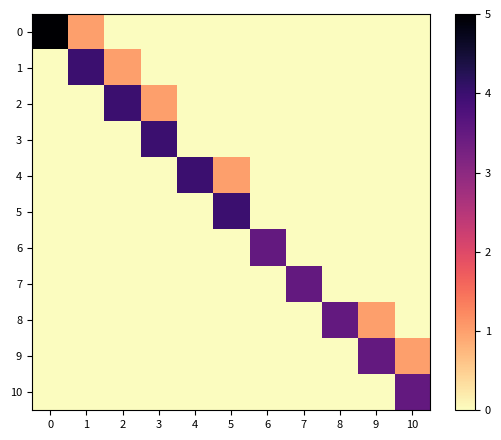

Reading right to left, what are all the values shown in this chart?

0: 10=0.0	9=0.0	8=0.0	7=0.0	6=0.0	5=0.0	4=0.0	3=0.0	2=0.0	1=1.0	0=5.0
1: 10=0.0	9=0.0	8=0.0	7=0.0	6=0.0	5=0.0	4=0.0	3=0.0	2=1.0	1=4.0	0=0.0
2: 10=0.0	9=0.0	8=0.0	7=0.0	6=0.0	5=0.0	4=0.0	3=1.0	2=4.0	1=0.0	0=0.0
3: 10=0.0	9=0.0	8=0.0	7=0.0	6=0.0	5=0.0	4=0.0	3=4.0	2=0.0	1=0.0	0=0.0
4: 10=0.0	9=0.0	8=0.0	7=0.0	6=0.0	5=1.0	4=4.0	3=0.0	2=0.0	1=0.0	0=0.0
5: 10=0.0	9=0.0	8=0.0	7=0.0	6=0.0	5=4.0	4=0.0	3=0.0	2=0.0	1=0.0	0=0.0
6: 10=0.0	9=0.0	8=0.0	7=0.0	6=3.5	5=0.0	4=0.0	3=0.0	2=0.0	1=0.0	0=0.0
7: 10=0.0	9=0.0	8=0.0	7=3.5	6=0.0	5=0.0	4=0.0	3=0.0	2=0.0	1=0.0	0=0.0
8: 10=0.0	9=1.0	8=3.5	7=0.0	6=0.0	5=0.0	4=0.0	3=0.0	2=0.0	1=0.0	0=0.0
9: 10=1.0	9=3.5	8=0.0	7=0.0	6=0.0	5=0.0	4=0.0	3=0.0	2=0.0	1=0.0	0=0.0
10: 10=3.5	9=0.0	8=0.0	7=0.0	6=0.0	5=0.0	4=0.0	3=0.0	2=0.0	1=0.0	0=0.0